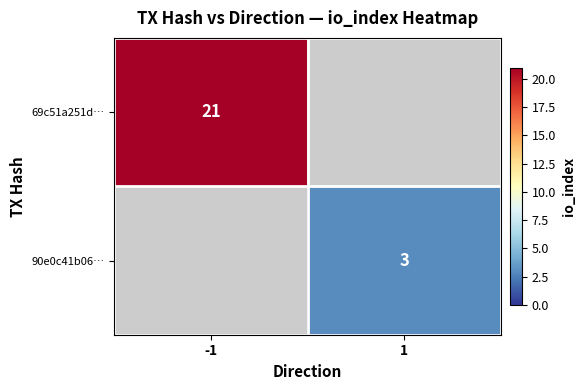

The value of 69c51a251d… at -1 is 21. True or false?

True